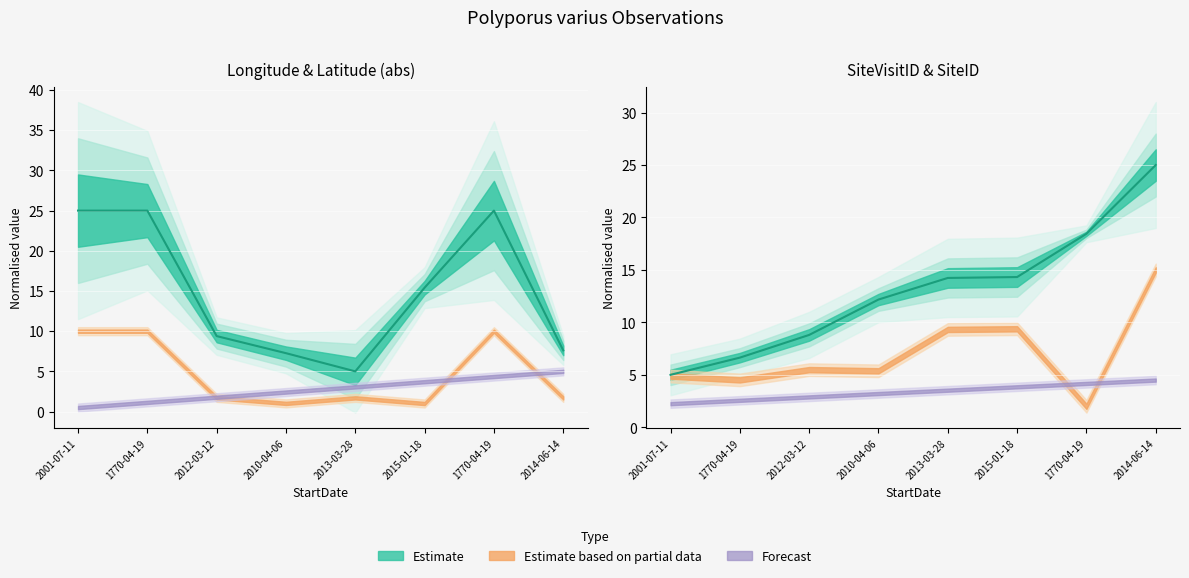

Which category has the highest value in the Longitude (median) series?

2001-07-11